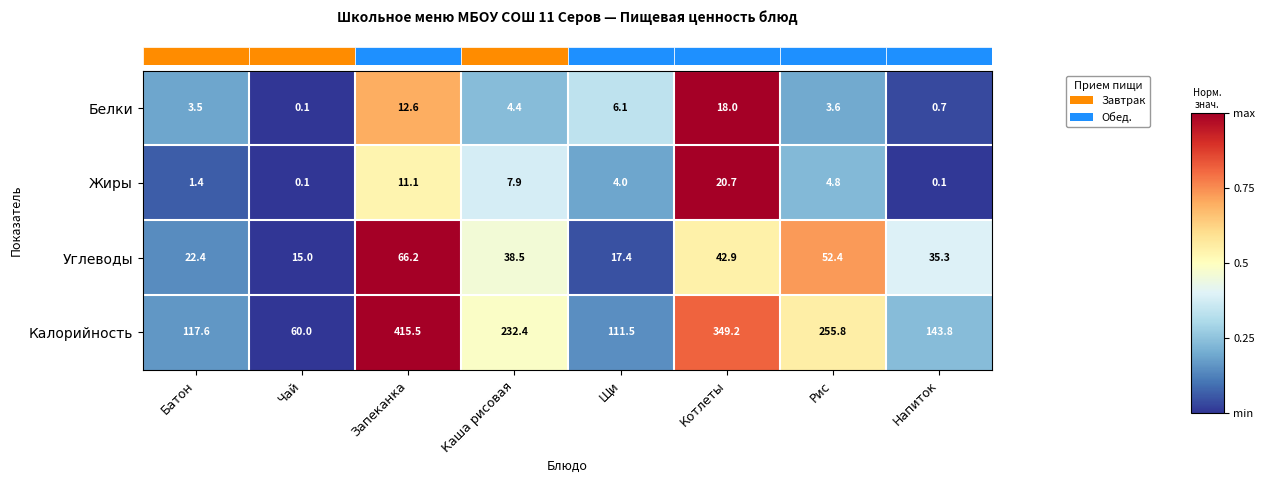

Rank the categories by Белки value from highest to lowest.

Котлеты, Запеканка, Щи, Каша рисовая, Рис, Батон, Напиток, Чай